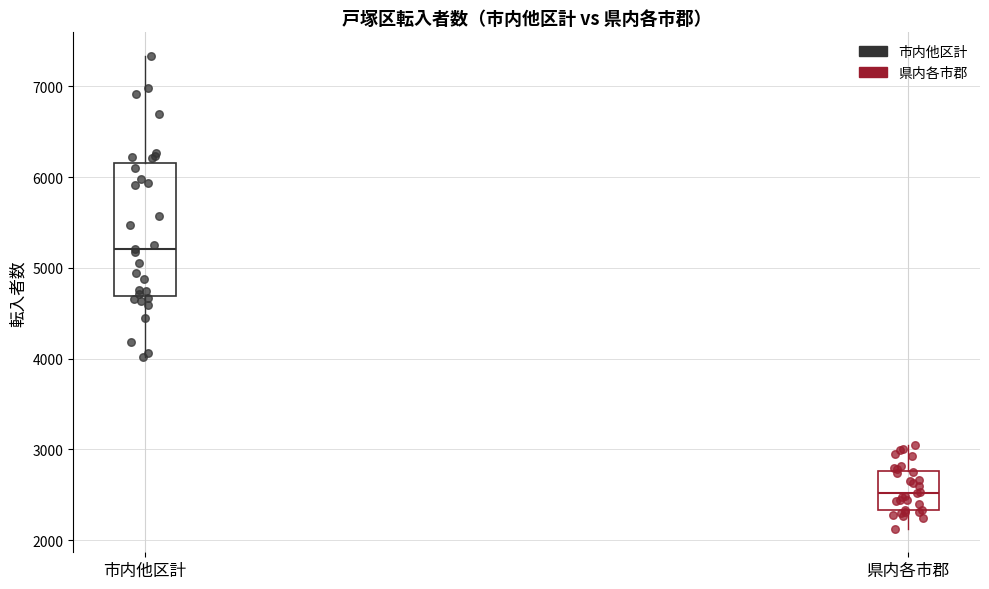

Where is the upper edge of the box for 市内他区計 on the y-axis? The values are not printed on the chart, so give them approximately, as read against the axis.

6200